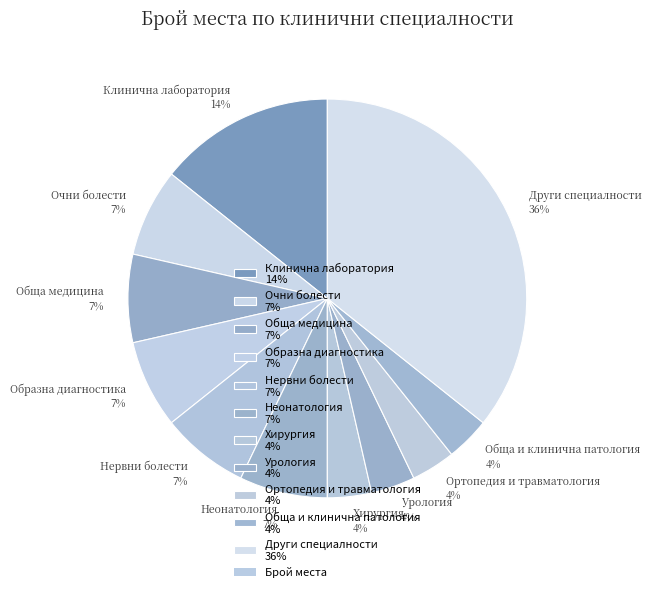

To the nearest percent, what is the difference between the largest and smallest slice percentages?

32%